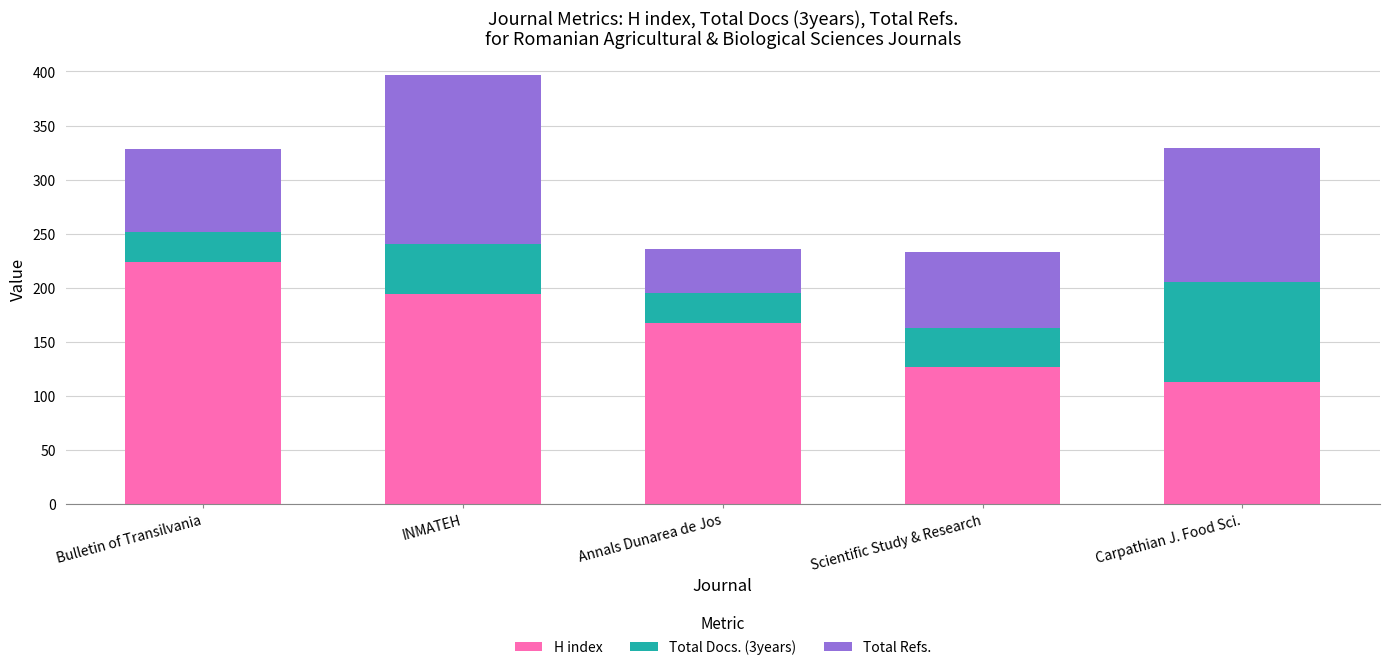

At which category is the sum across all series the highest?

INMATEH